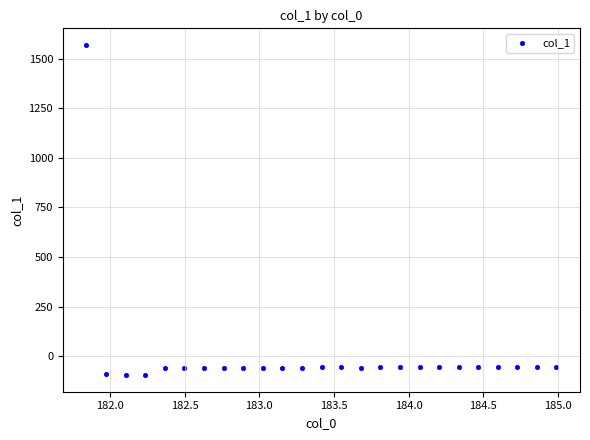

What is the range of X values (max minus min)?

3.1